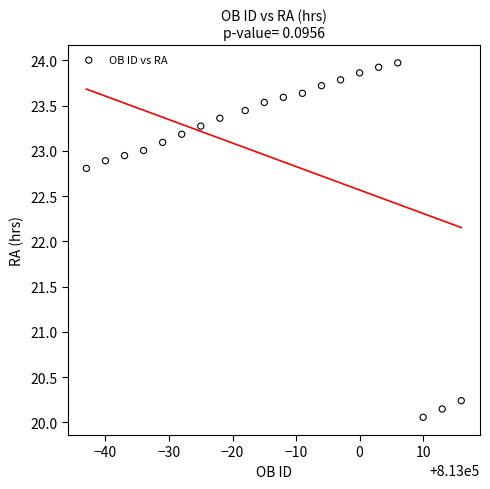

What Y value in the scatter plot is closest to 22?

22.8